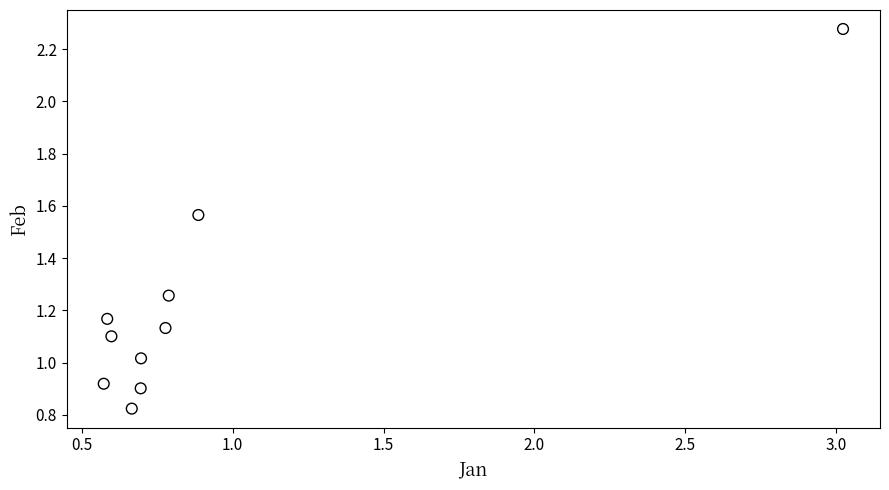

What is the range of X values (max minus min)?

2.5